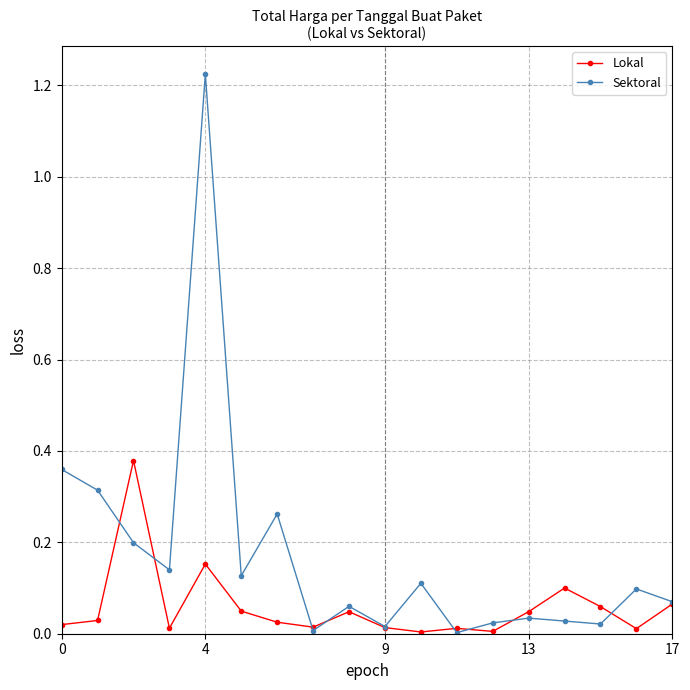

Count the number of data series in this chart.

2